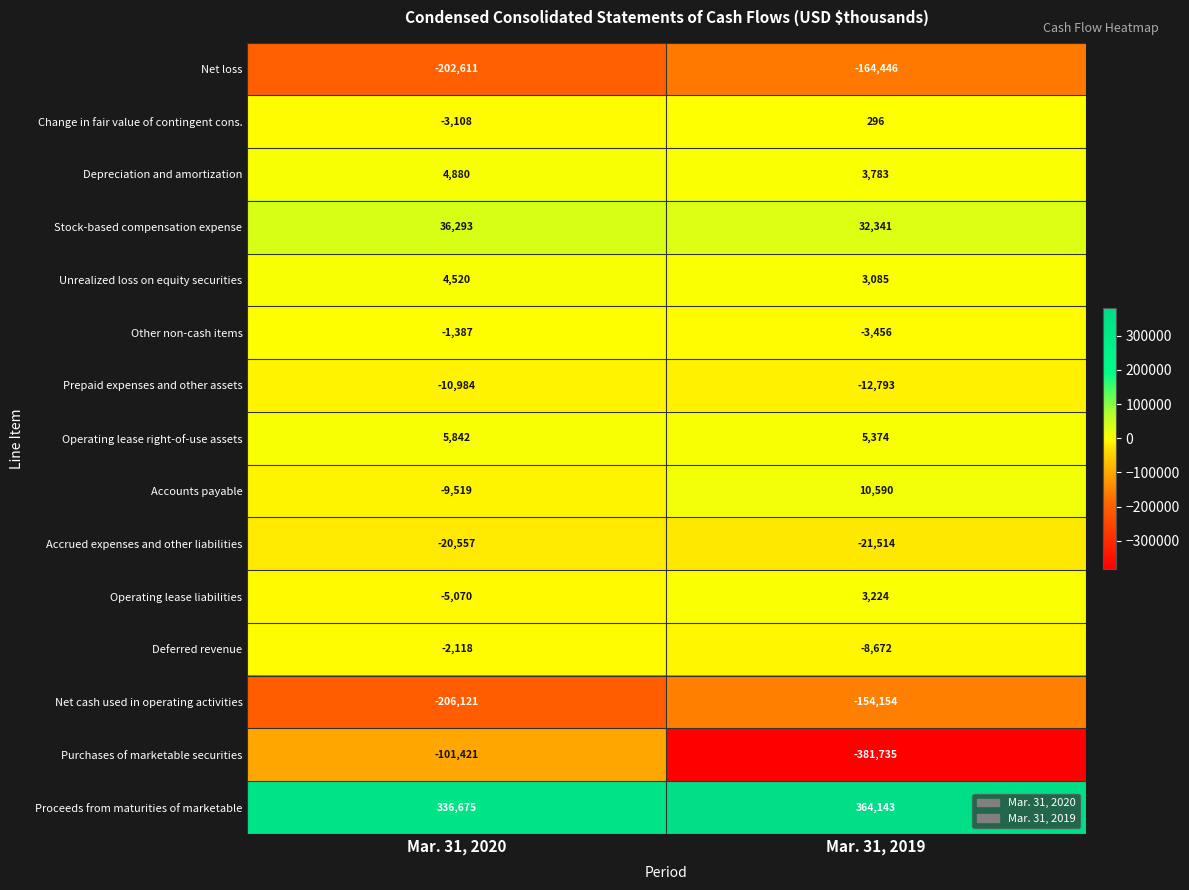

How many values in the Proceeds from maturities of marketable series are below 364143?

1